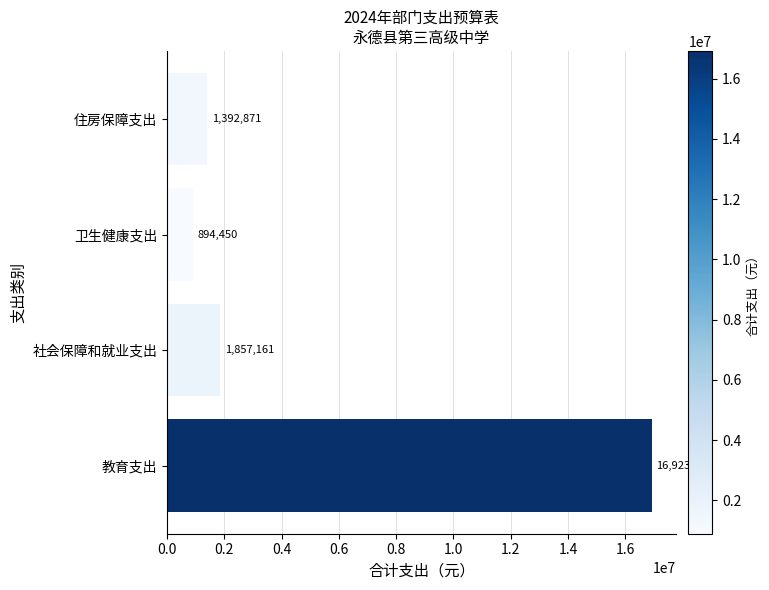

Rank the categories by value from lowest to highest.

卫生健康支出, 住房保障支出, 社会保障和就业支出, 教育支出